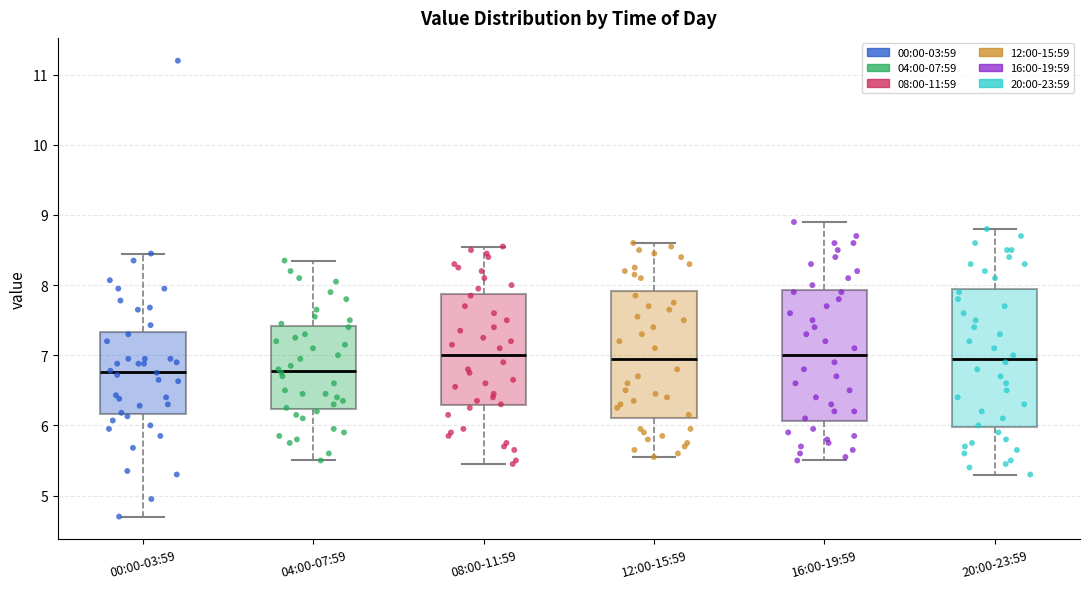

Reading left to right, read every box against the y-axis: the position of its median line, the range the box covers, and the ends of its whiskers. The values are not printed on the chart, so give them approximately, as read against the axis.

00:00-03:59: median 6.8, box 6.2 to 7.3, whiskers 4.7 to 8.5
04:00-07:59: median 6.8, box 6.2 to 7.4, whiskers 5.5 to 8.4
08:00-11:59: median 7.0, box 6.3 to 7.9, whiskers 5.5 to 8.6
12:00-15:59: median 7.0, box 6.1 to 7.9, whiskers 5.6 to 8.6
16:00-19:59: median 7.0, box 6.1 to 7.9, whiskers 5.5 to 8.9
20:00-23:59: median 7.0, box 6.0 to 8.0, whiskers 5.3 to 8.8